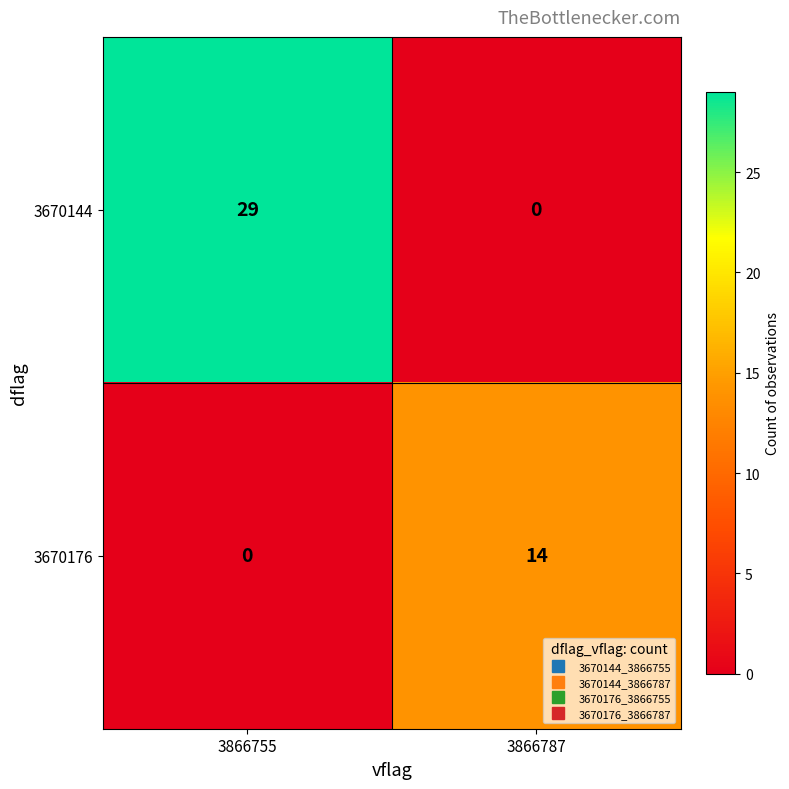

What is the sum of all 3670176 values?

14